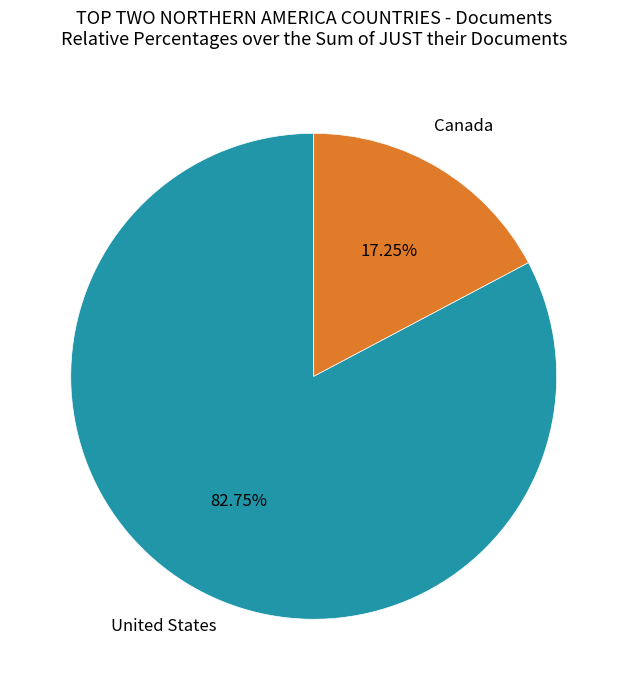

Is there a majority slice in this chart?

Yes